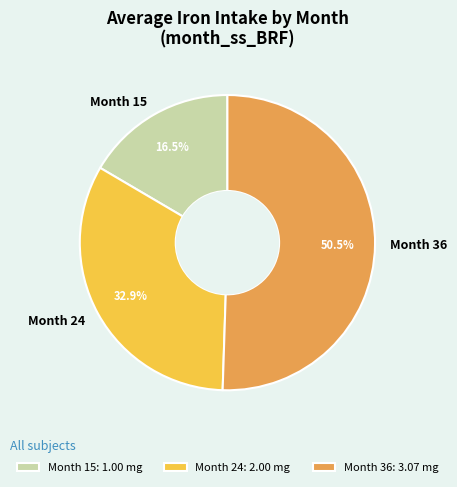

Count the number of slices in the pie.

3